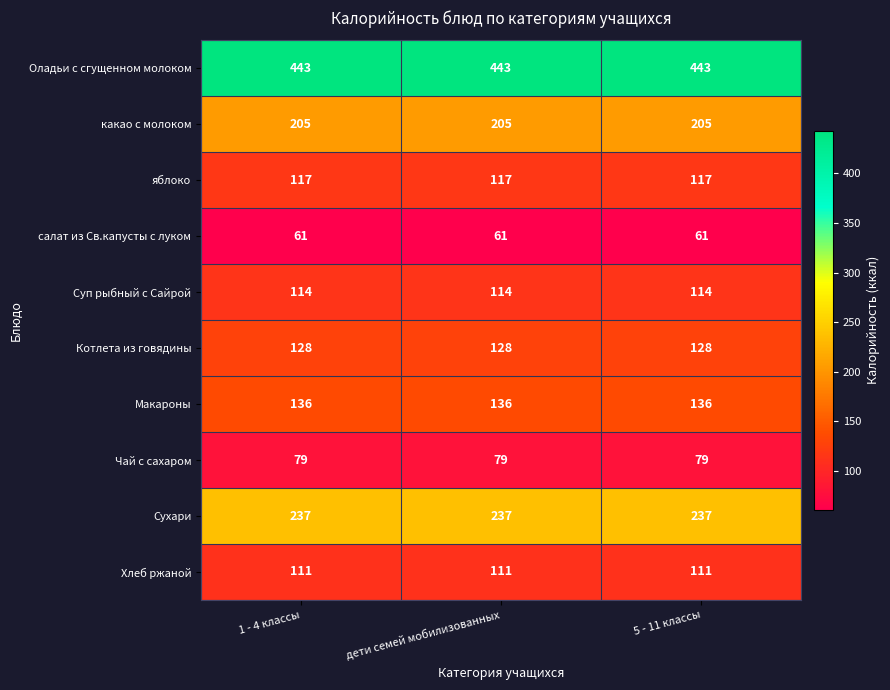

Is it true that Оладьи с сгущенном молоком equals 143 at 5 - 11 классы?

False